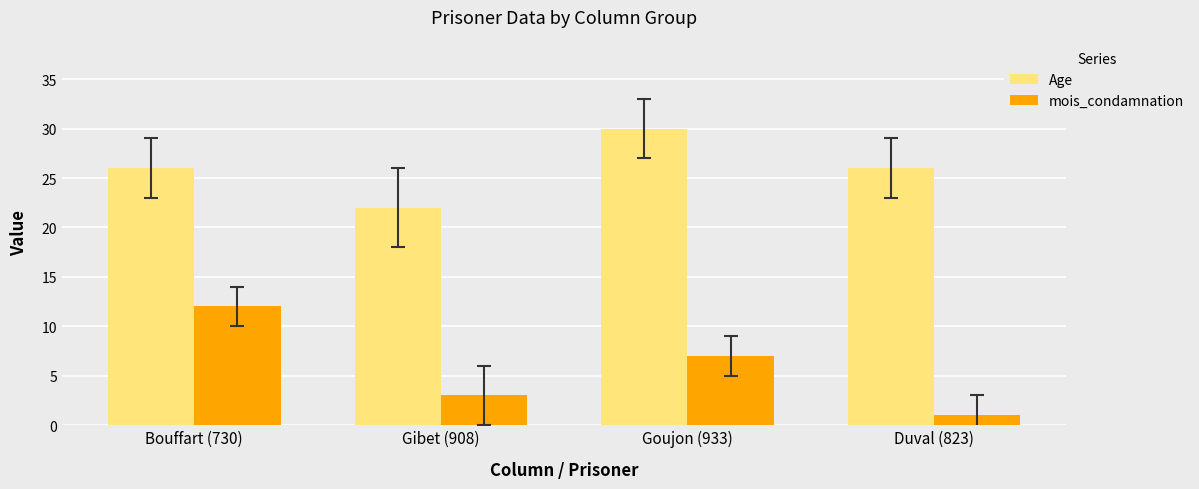

What is the minimum value shown in the chart?

1